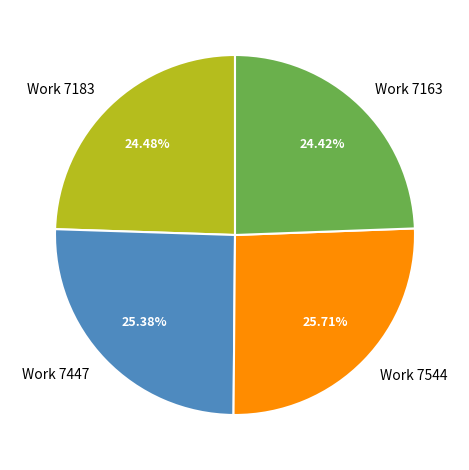

What is the ratio of the value at Work 7183 to the value at Work 7544?

1.0